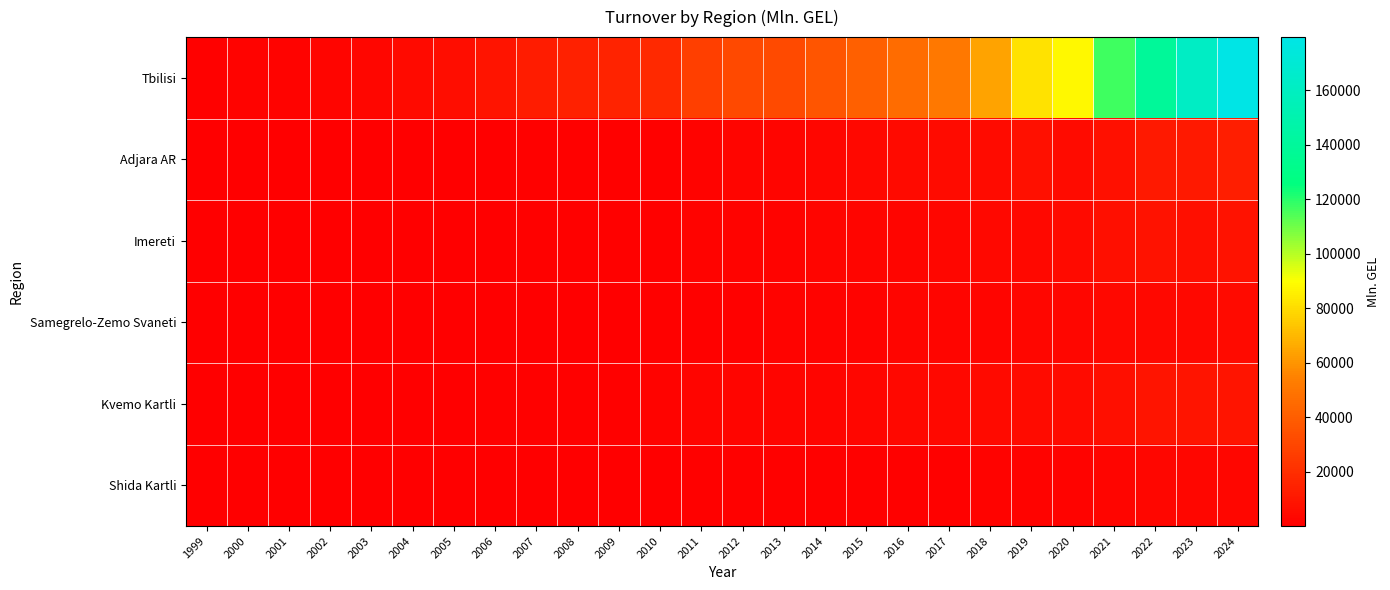

Which series has the largest range (max minus min)?

Tbilisi